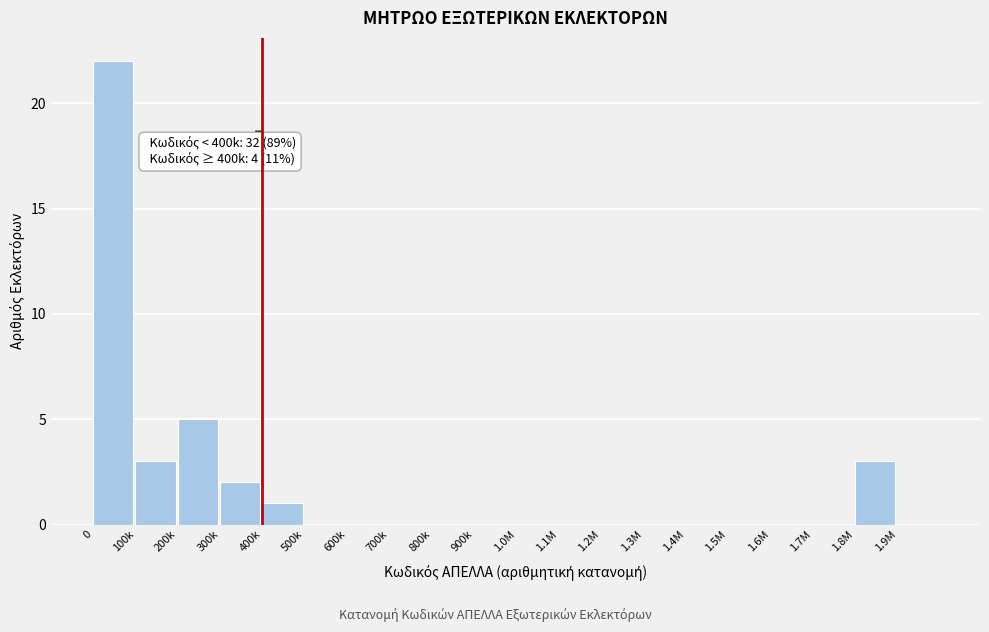

Reading right to left, list all the values displayed in this chart.

1.9M=0	1.8M=3	1.7M=0	1.6M=0	1.5M=0	1.4M=0	1.3M=0	1.2M=0	1.1M=0	1.0M=0	900k=0	800k=0	700k=0	600k=0	500k=0	400k=1	300k=2	200k=5	100k=3	0=22